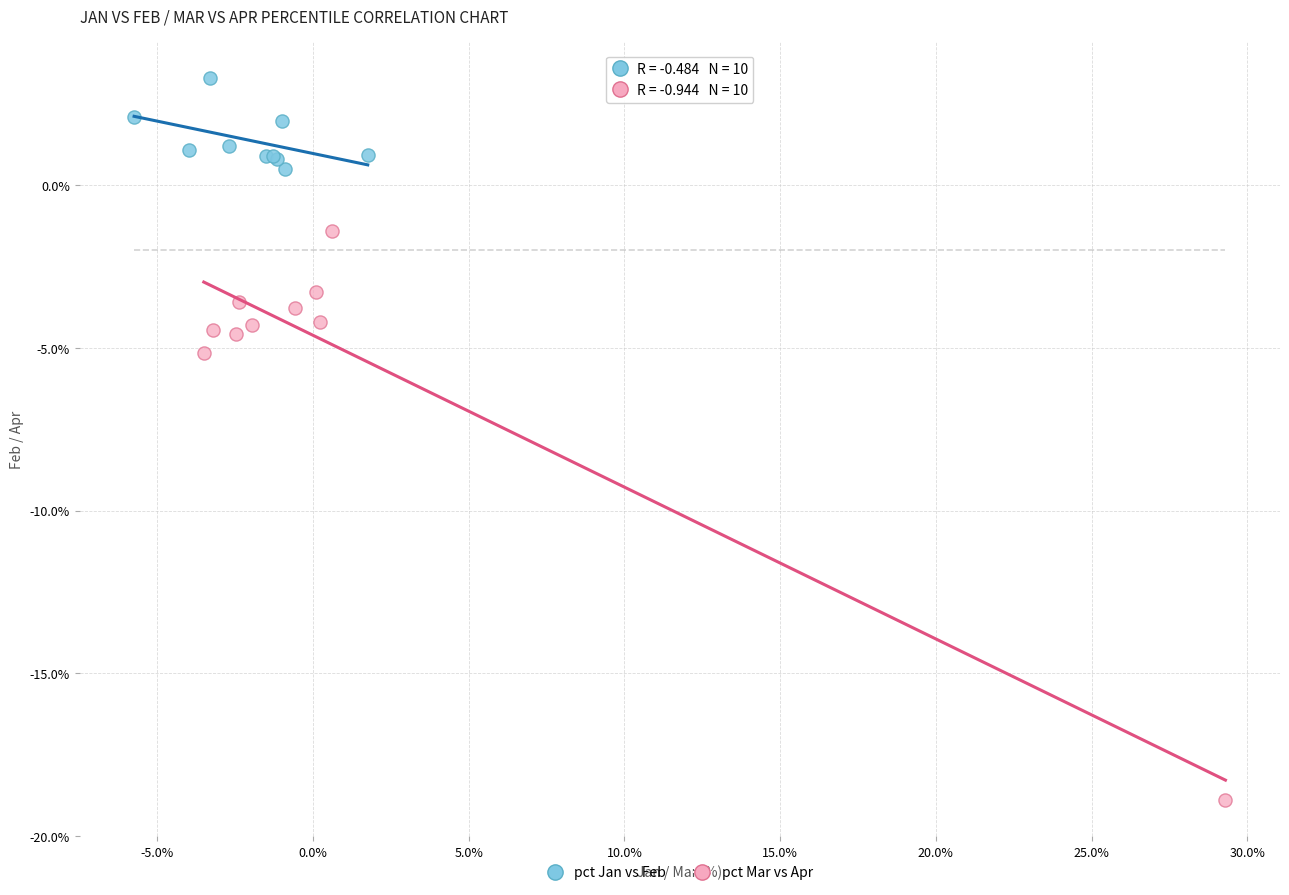

Which series contains the highest Y value?

pct Jan vs Feb